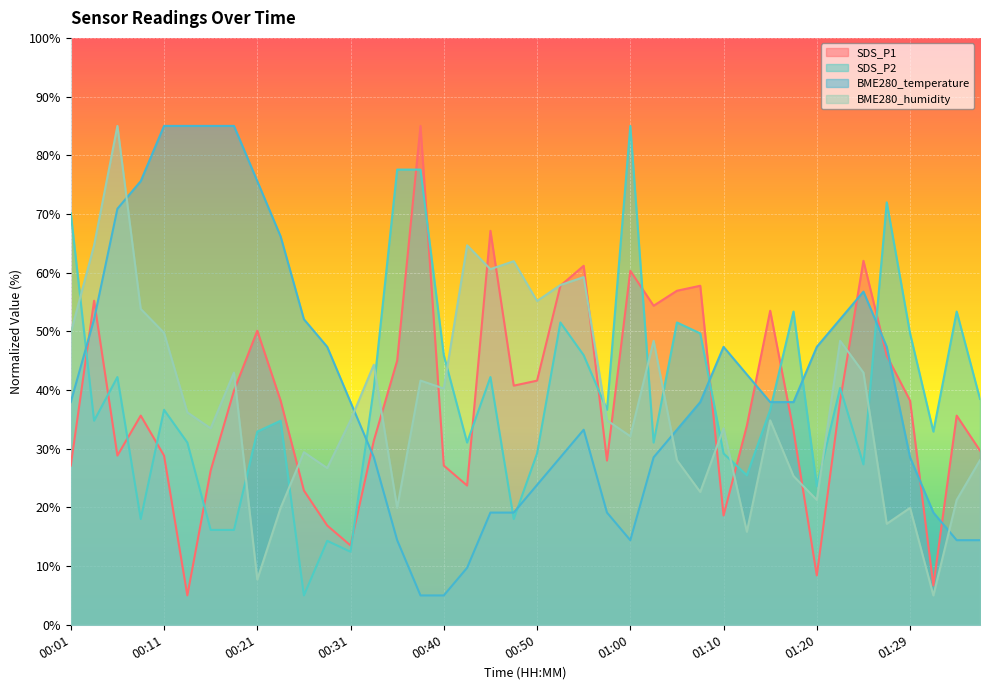

True or false: BME280_temperature has a value of 37.9 at 00:01.

True